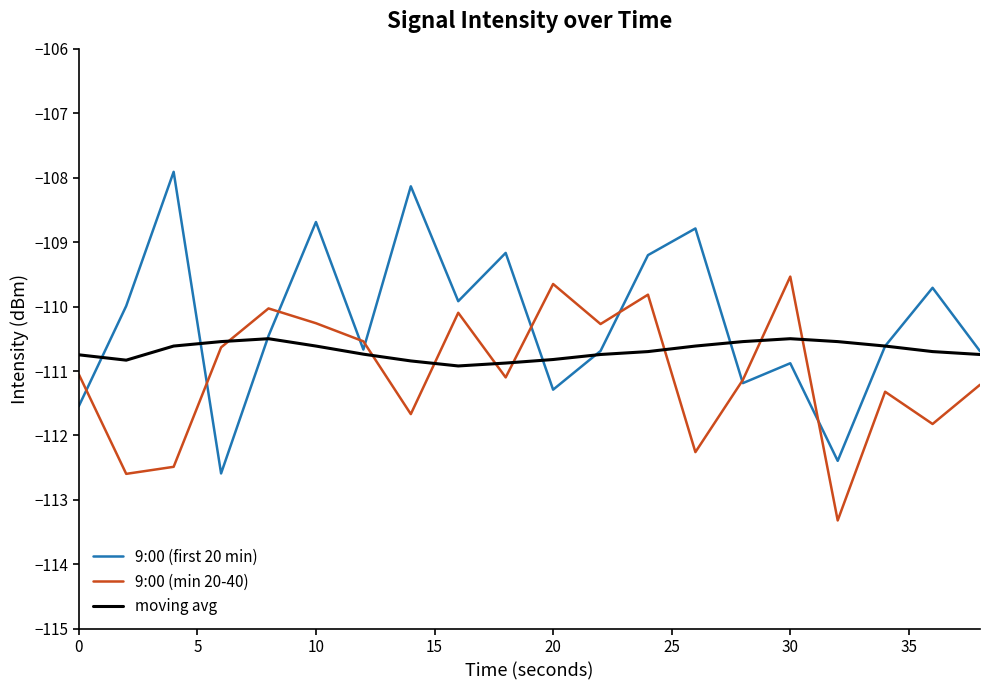

Which series has the largest total across all categories?

9:00 (first 20 min)